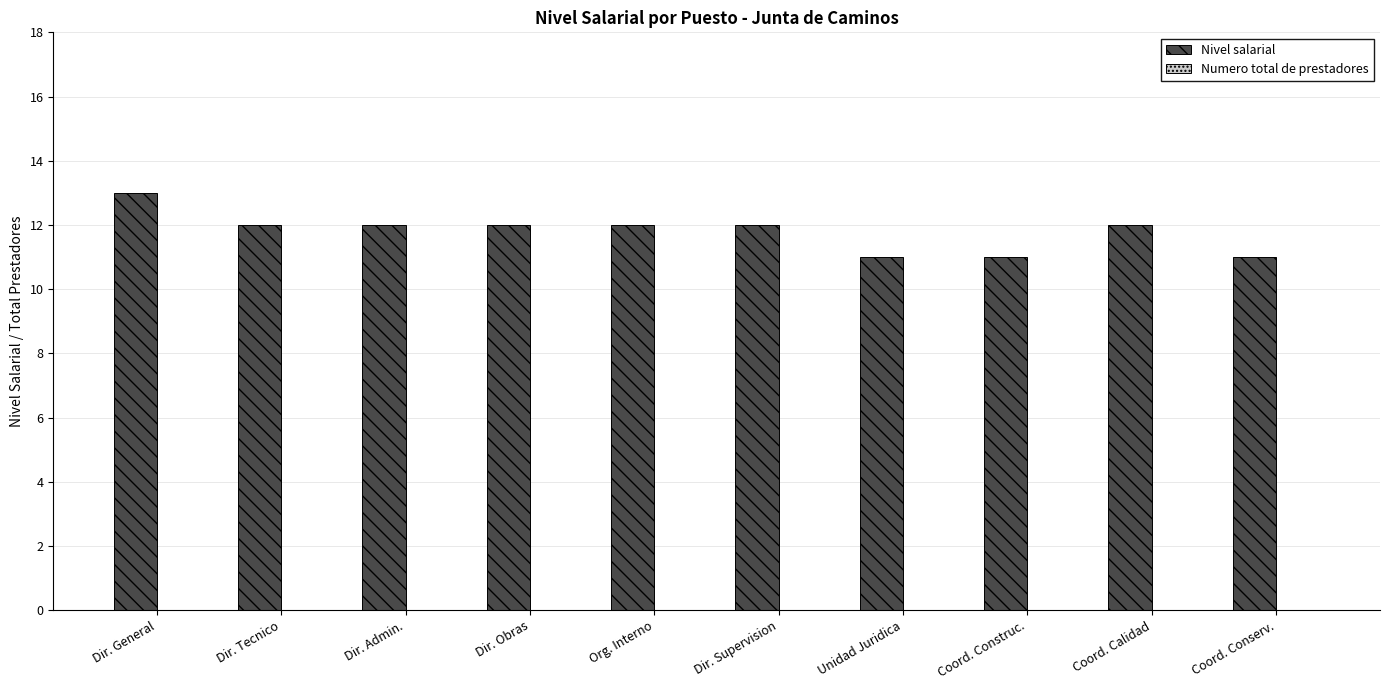

What is the value of the 9th bar from the left?

12